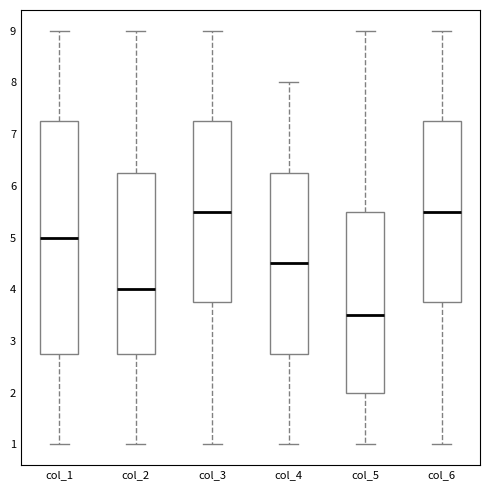

Which box is the tallest, from its lower edge to its upper edge?

col_1